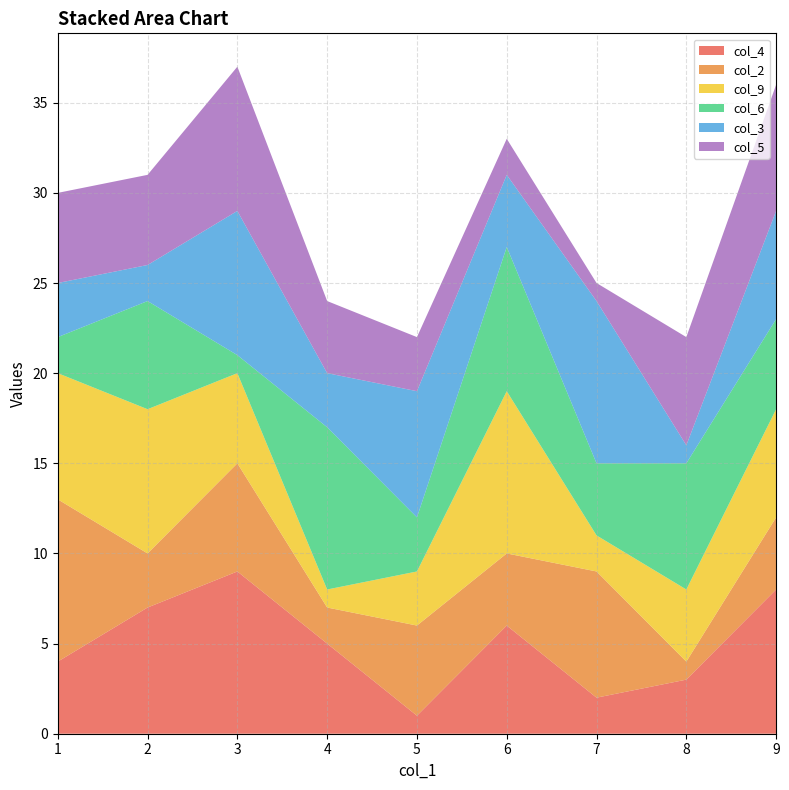

The value of col_4 at 4 is 1. True or false?

False